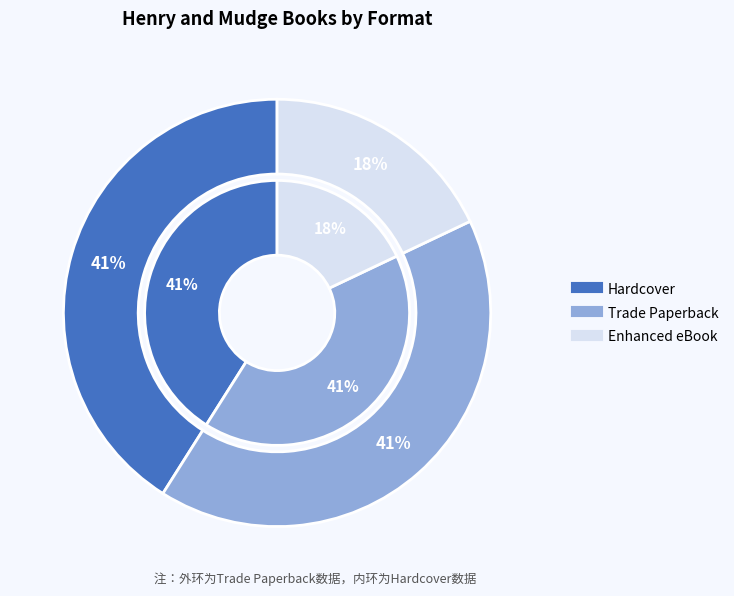

Is it true that Hardcover is 49% of the pie?

False